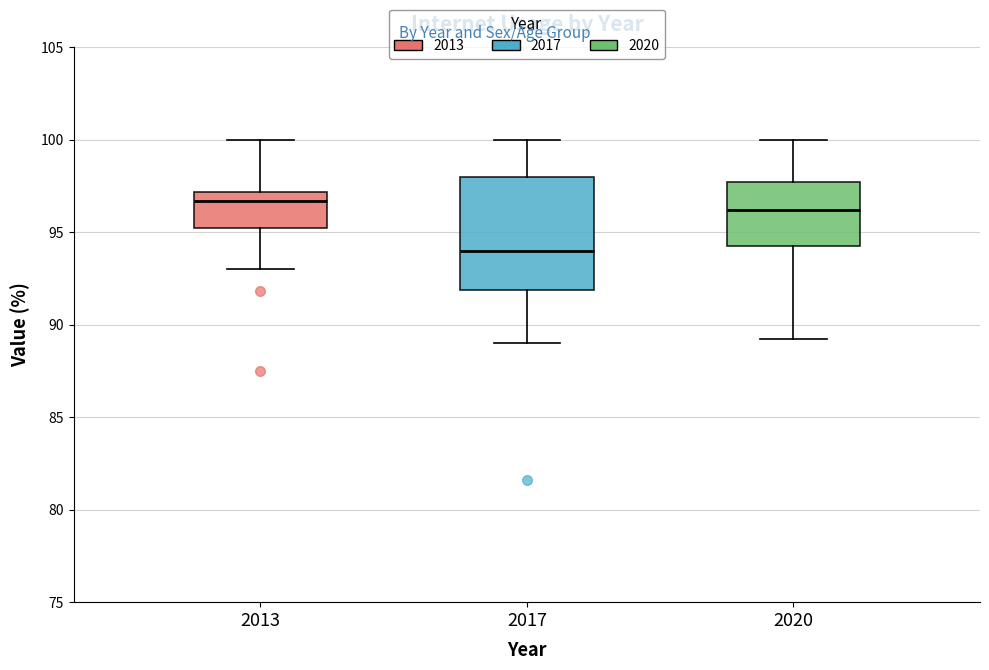

Reading left to right, read every box against the y-axis: the position of its median line, the range the box covers, and the ends of its whiskers. The values are not printed on the chart, so give them approximately, as read against the axis.

2013: median 96.5, box 95.5 to 97.0, whiskers 93.0 to 100.0
2017: median 94.0, box 92.0 to 98.0, whiskers 89.0 to 100.0
2020: median 96.0, box 94.5 to 97.5, whiskers 89.0 to 100.0